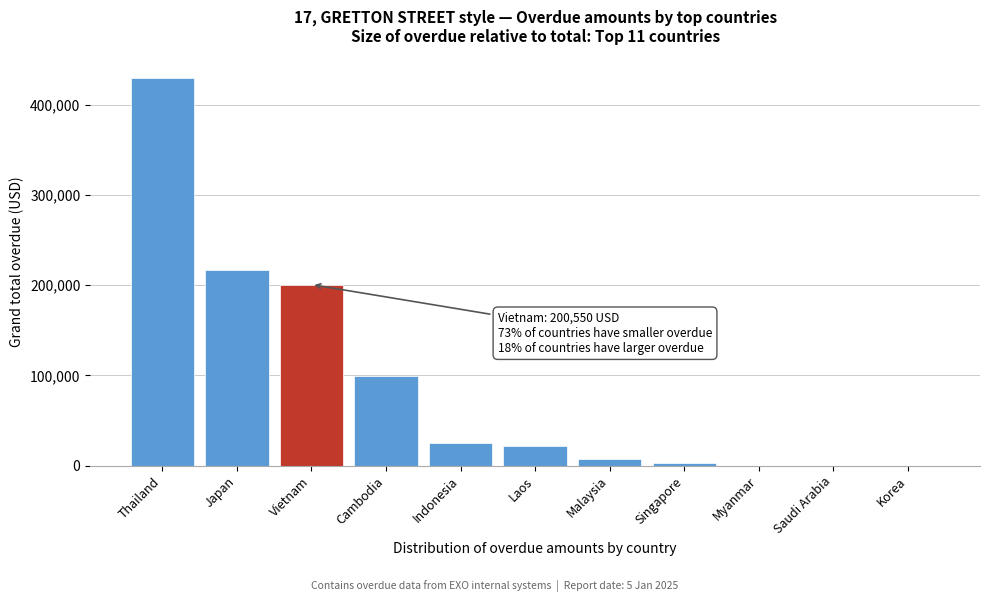

Reading right to left, transcribe all the data shown in this chart.

Korea=0.0	Saudi Arabia=0.0	Myanmar=0.0	Singapore=2536.0	Malaysia=7059.0	Laos=21781.0	Indonesia=25170.0	Cambodia=99488.0	Vietnam=200550.2	Japan=217024.0	Thailand=429377.3